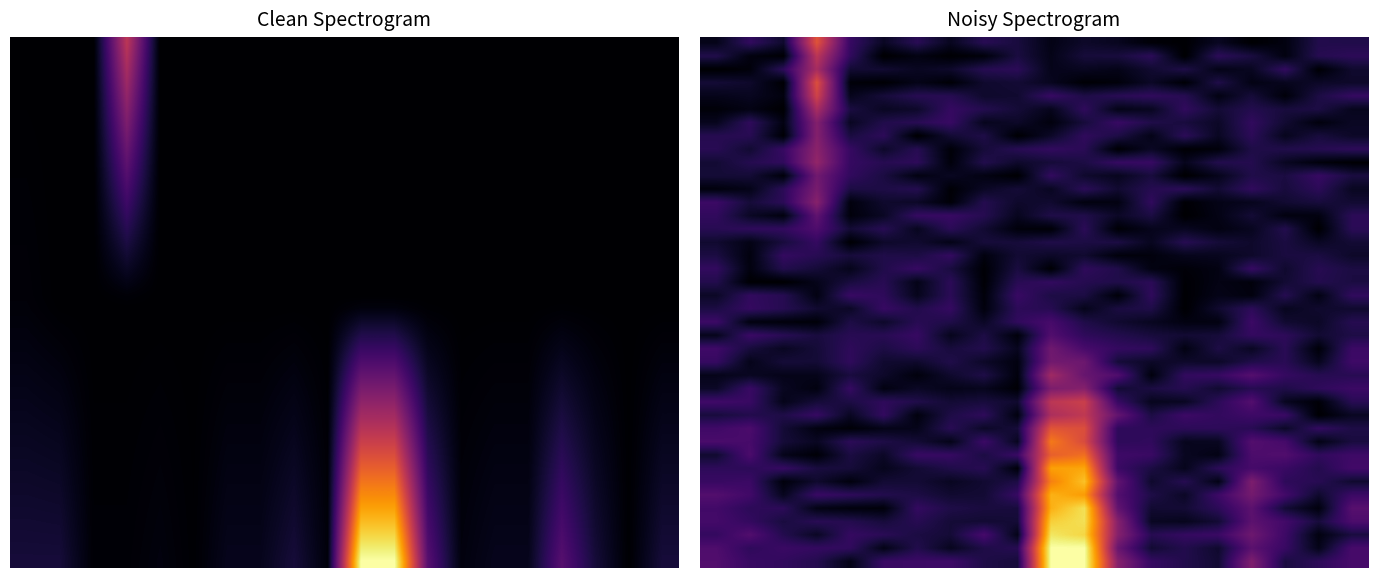

At how many categories does at least one series exceed 0?

20